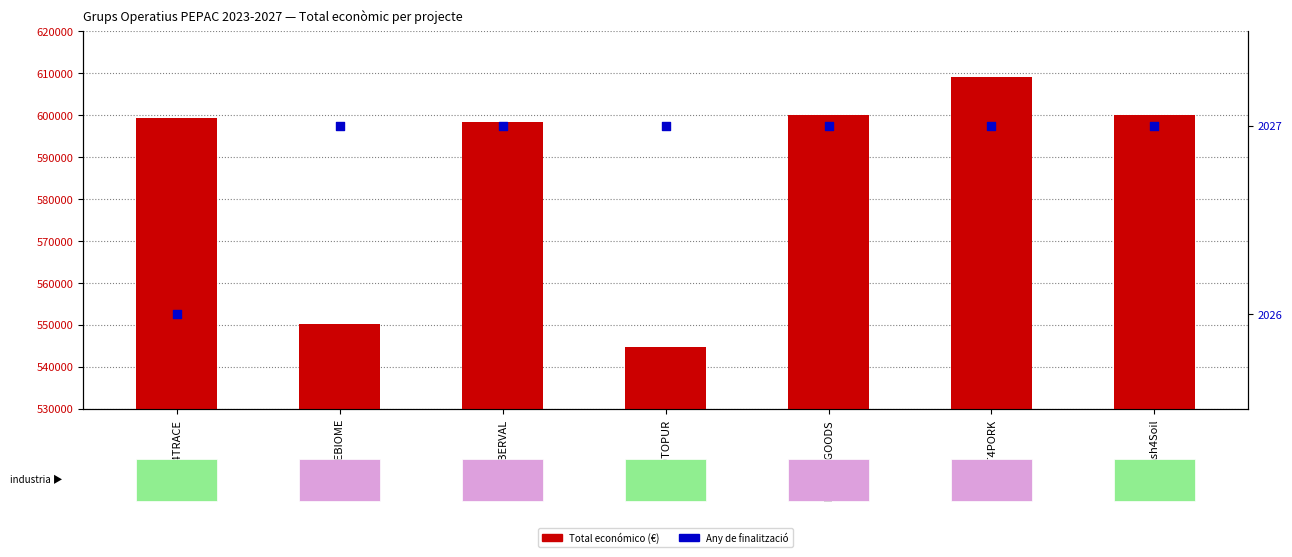

At which category is the sum across all series the highest?

DIGIT4PORK